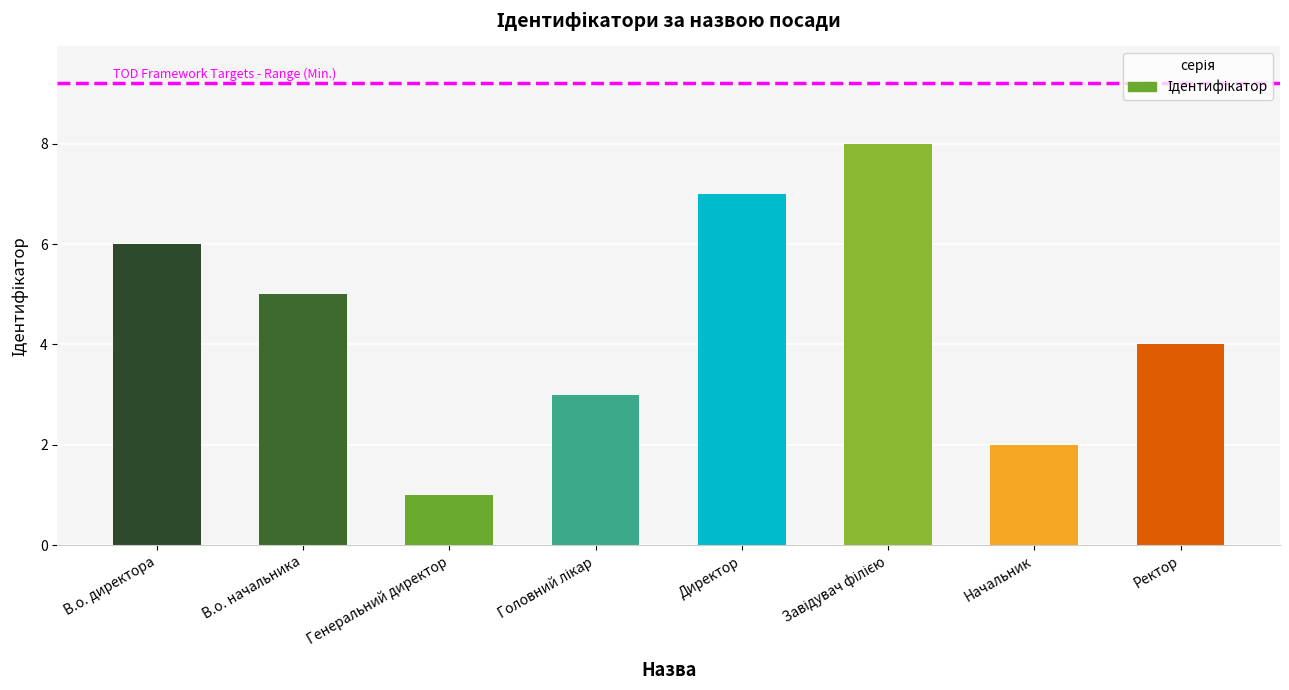

Reading right to left, transcribe all the data shown in this chart.

4	2	8	7	3	1	5	6